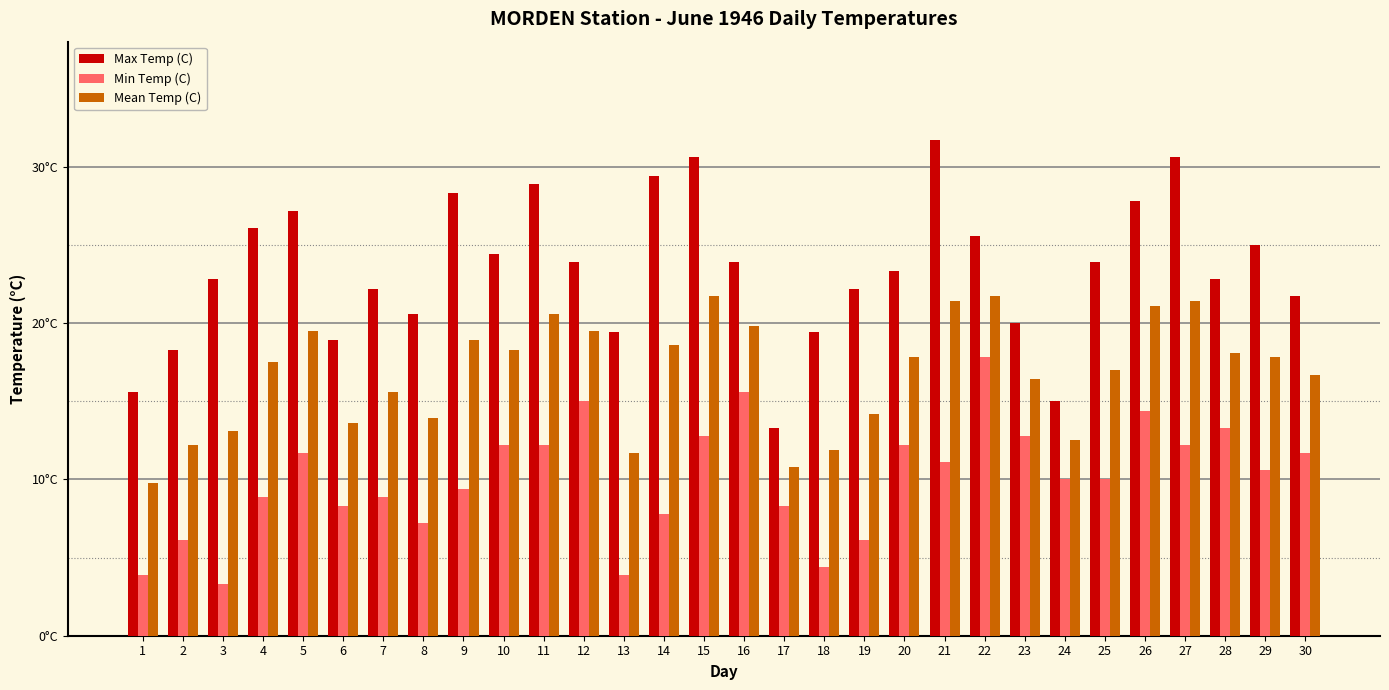

Is it true that Min Temp (C) equals 2.1 at 4?

False